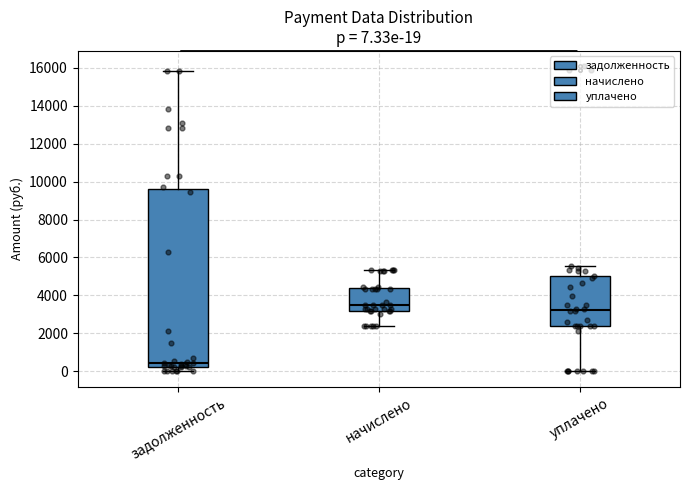

Which box's median line is the highest?

начислено